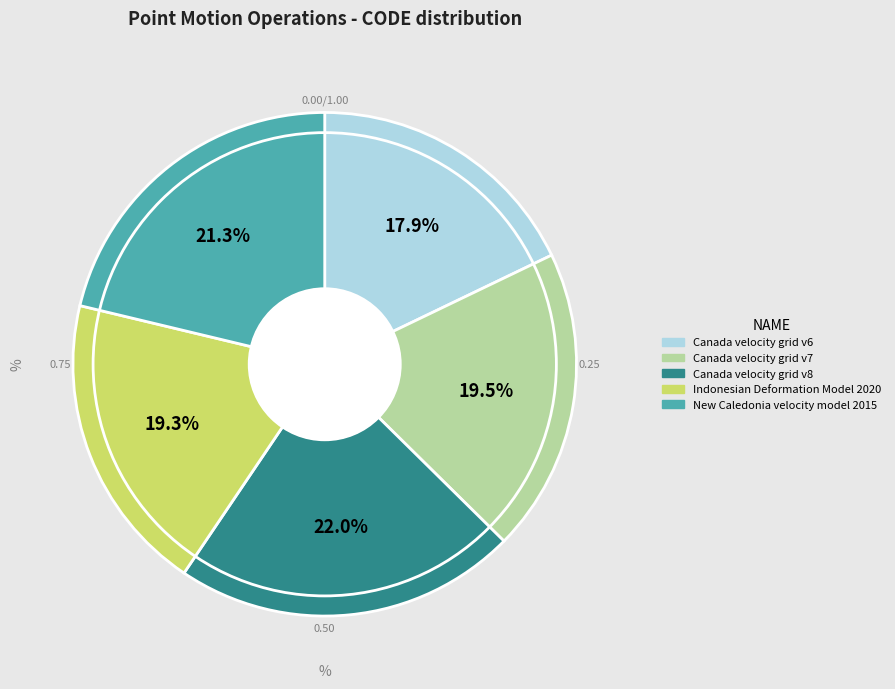

Is Canada velocity grid v6 the majority of the pie?

No